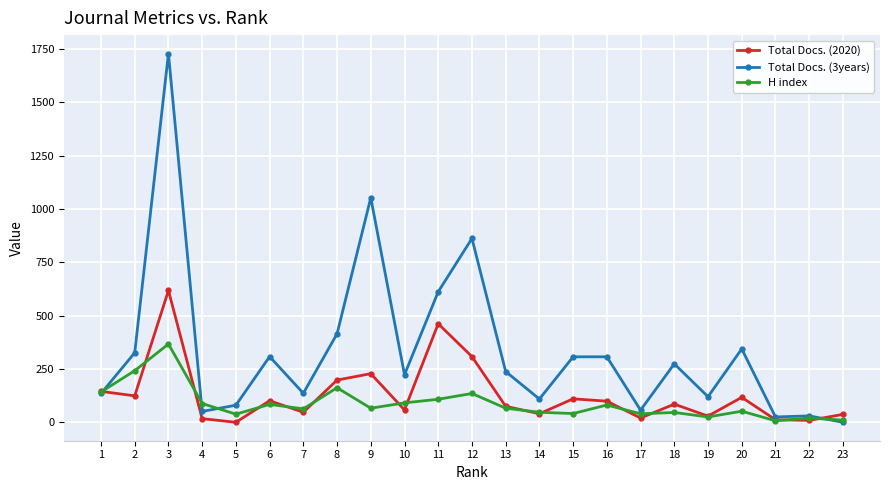

What are all the series names shown in the legend?

Total Docs. (2020), Total Docs. (3years), H index